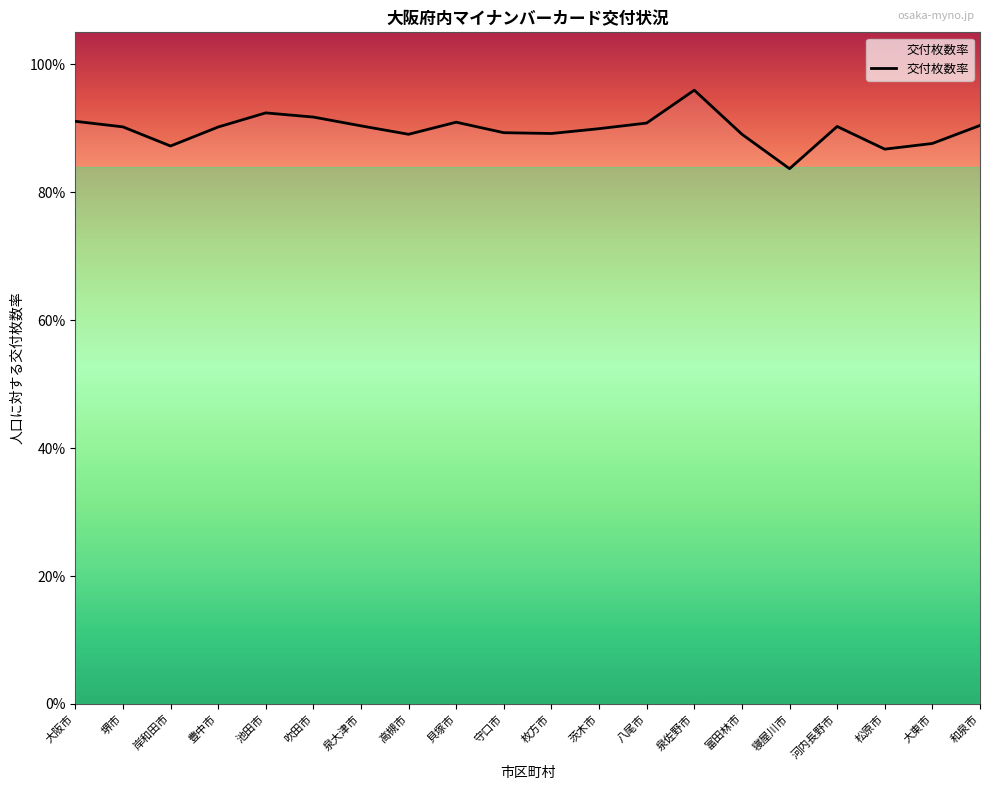

Does the chart display data point markers on the line(s)?

No